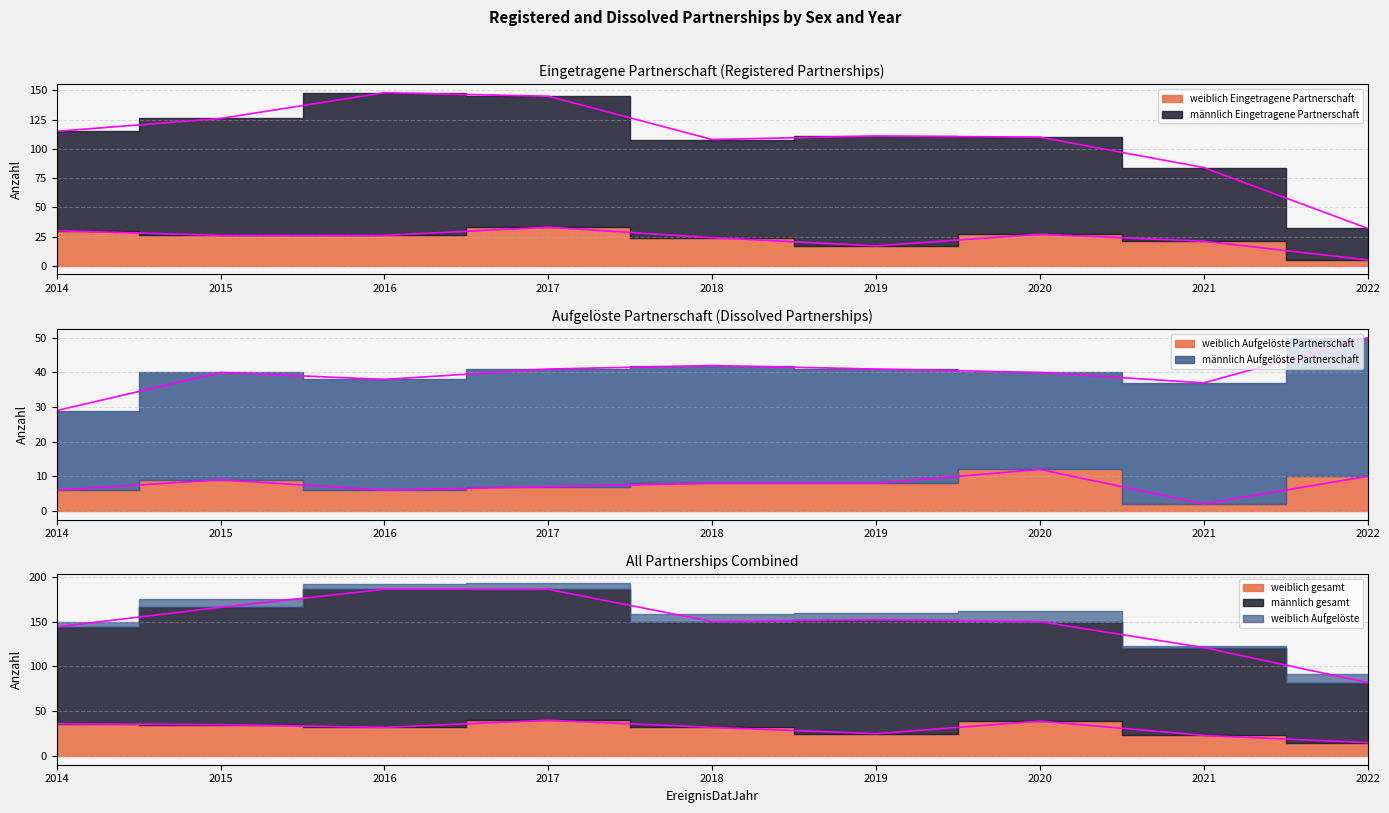

At which label does weiblich Aufgelöste Partnerschaft first exceed 8?

2015